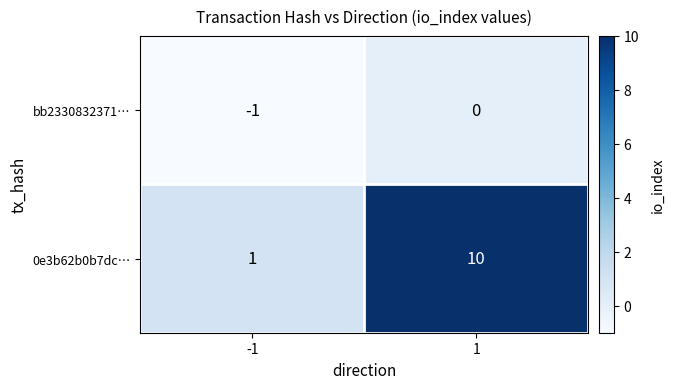

What is the difference between the 0e3b62b0b7dc… values at 1 and -1?

9